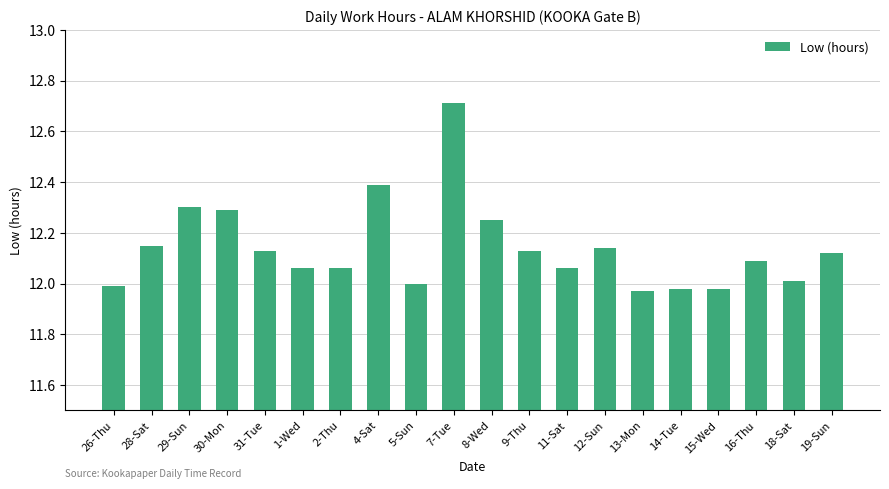

What is the difference between the maximum and minimum values?

0.7